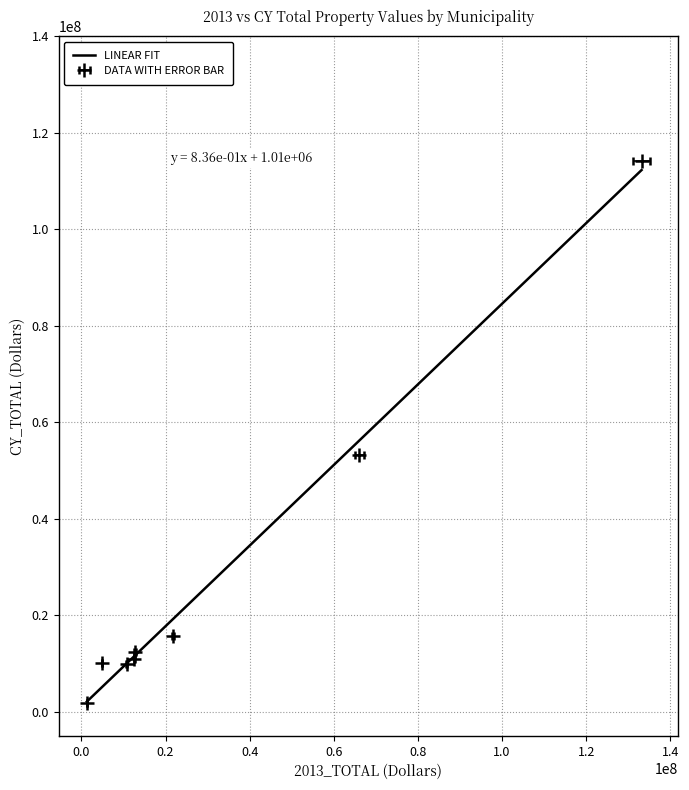

What is the lowest value of the 2013_TOTAL series?

1844350